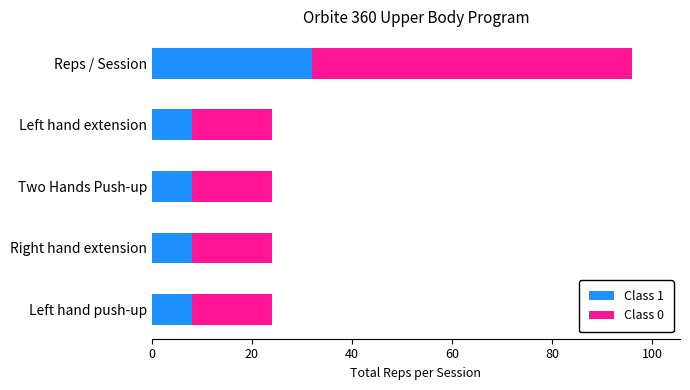

What is the lowest value of the Class 1 series?

8